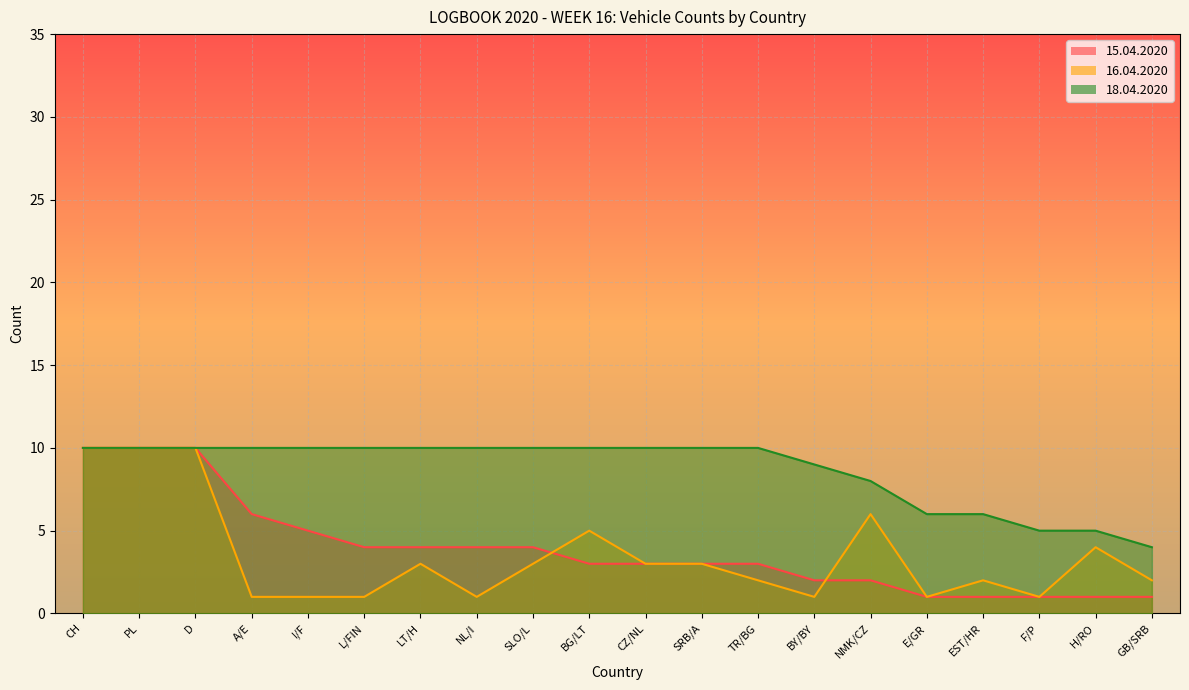

What is the value of the 18.04.2020 point at the 19th from the left?

5